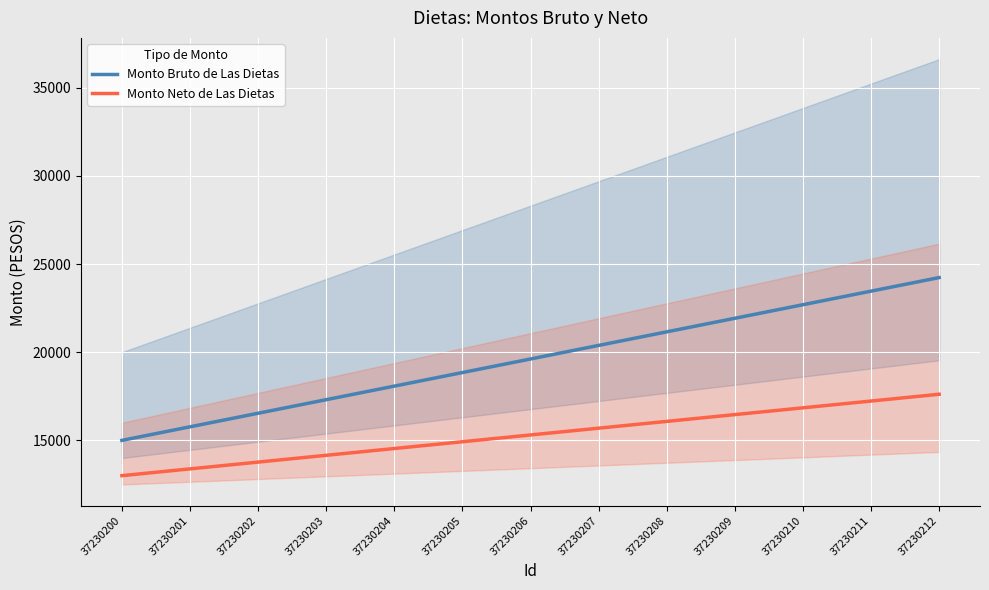

Reading left to right, list all the values displayed in this chart.

Monto Bruto de Las Dietas: 37230200=15000.0	37230201=15769.2	37230202=16538.5	37230203=17307.7	37230204=18076.9	37230205=18846.2	37230206=19615.4	37230207=20384.6	37230208=21153.8	37230209=21923.1	37230210=22692.3	37230211=23461.5	37230212=24230.8
Monto Neto de Las Dietas: 37230200=13000.0	37230201=13384.6	37230202=13769.2	37230203=14153.8	37230204=14538.5	37230205=14923.1	37230206=15307.7	37230207=15692.3	37230208=16076.9	37230209=16461.5	37230210=16846.2	37230211=17230.8	37230212=17615.4